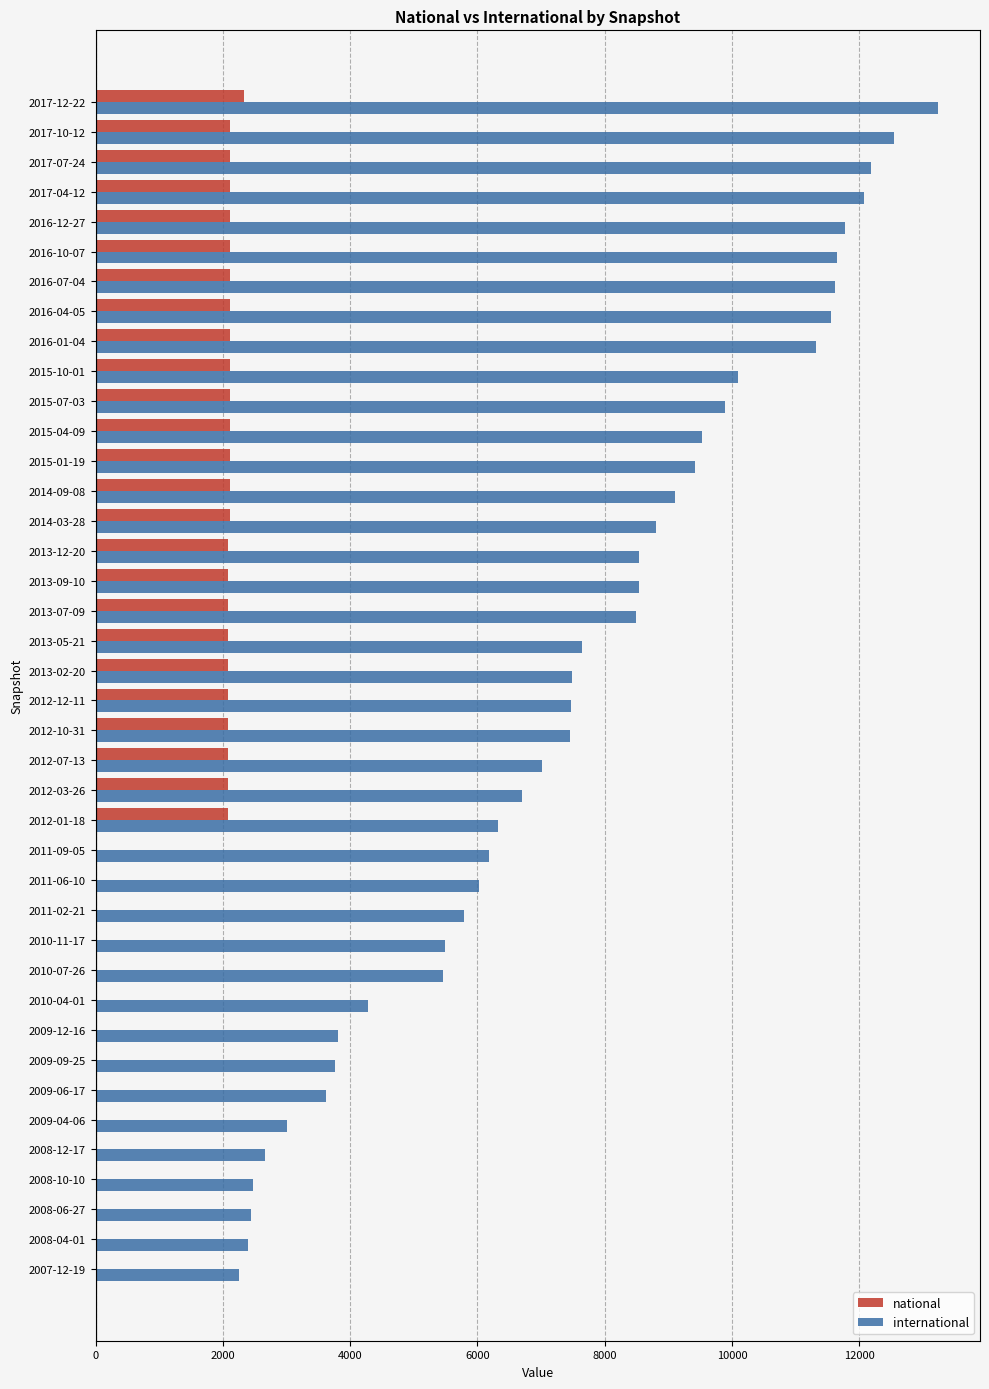

The value of national at 2011-06-10 is 0. True or false?

True